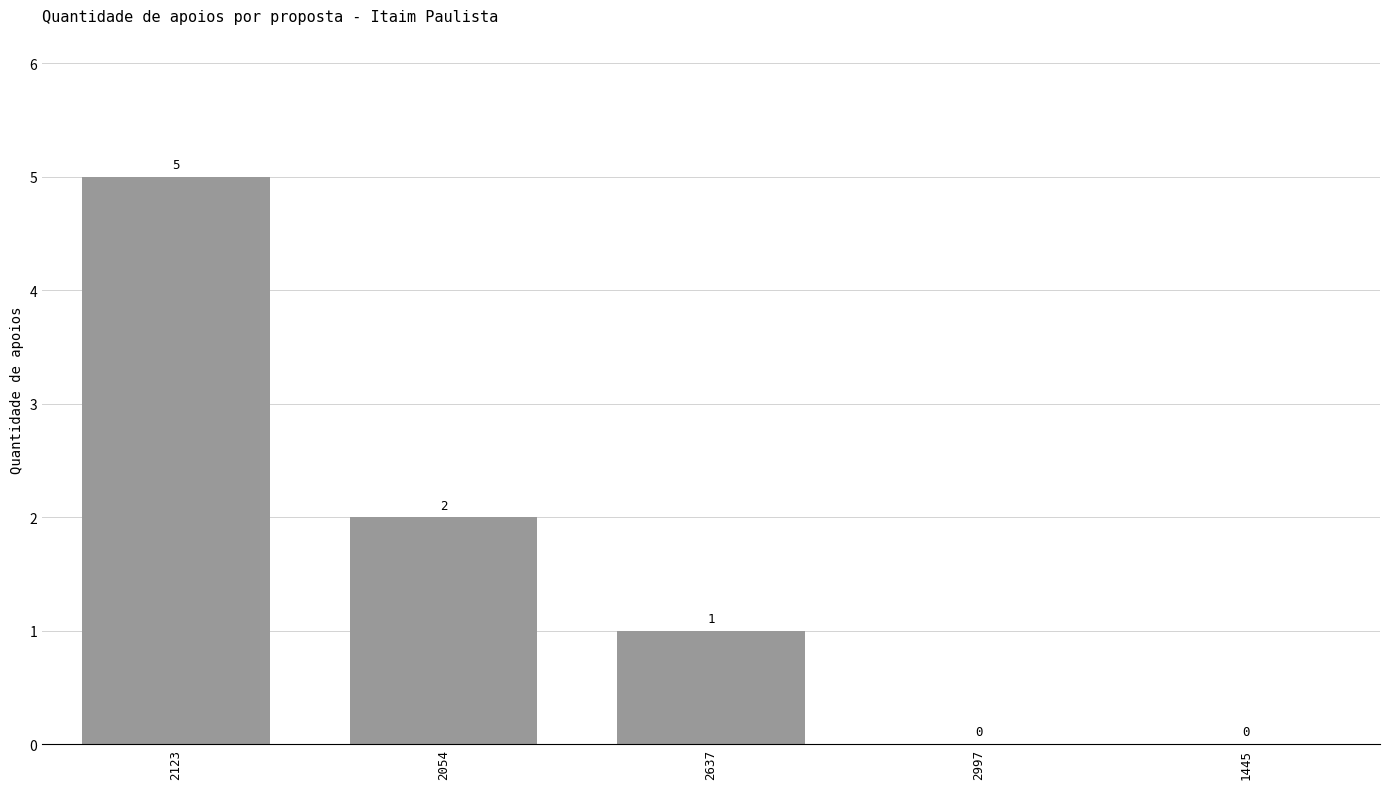

What is the maximum value shown in the chart?

5